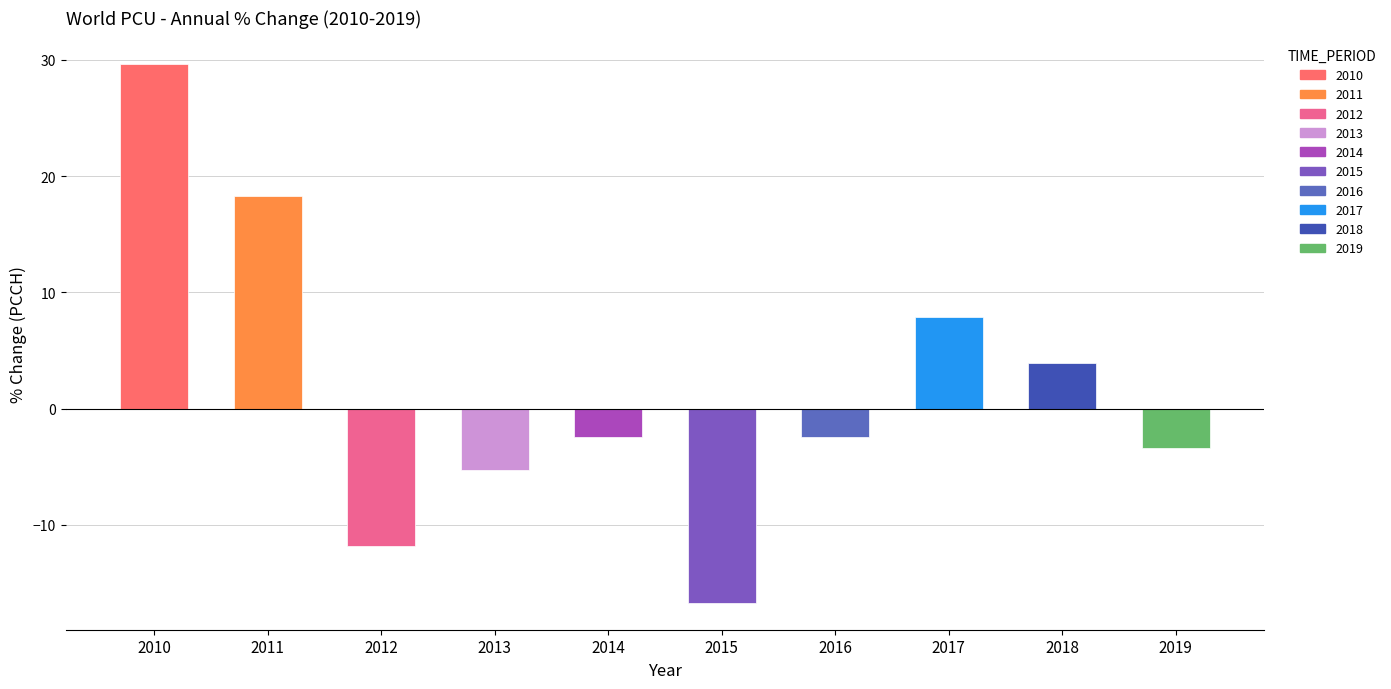

What value does the data have at 2012?

-11.8